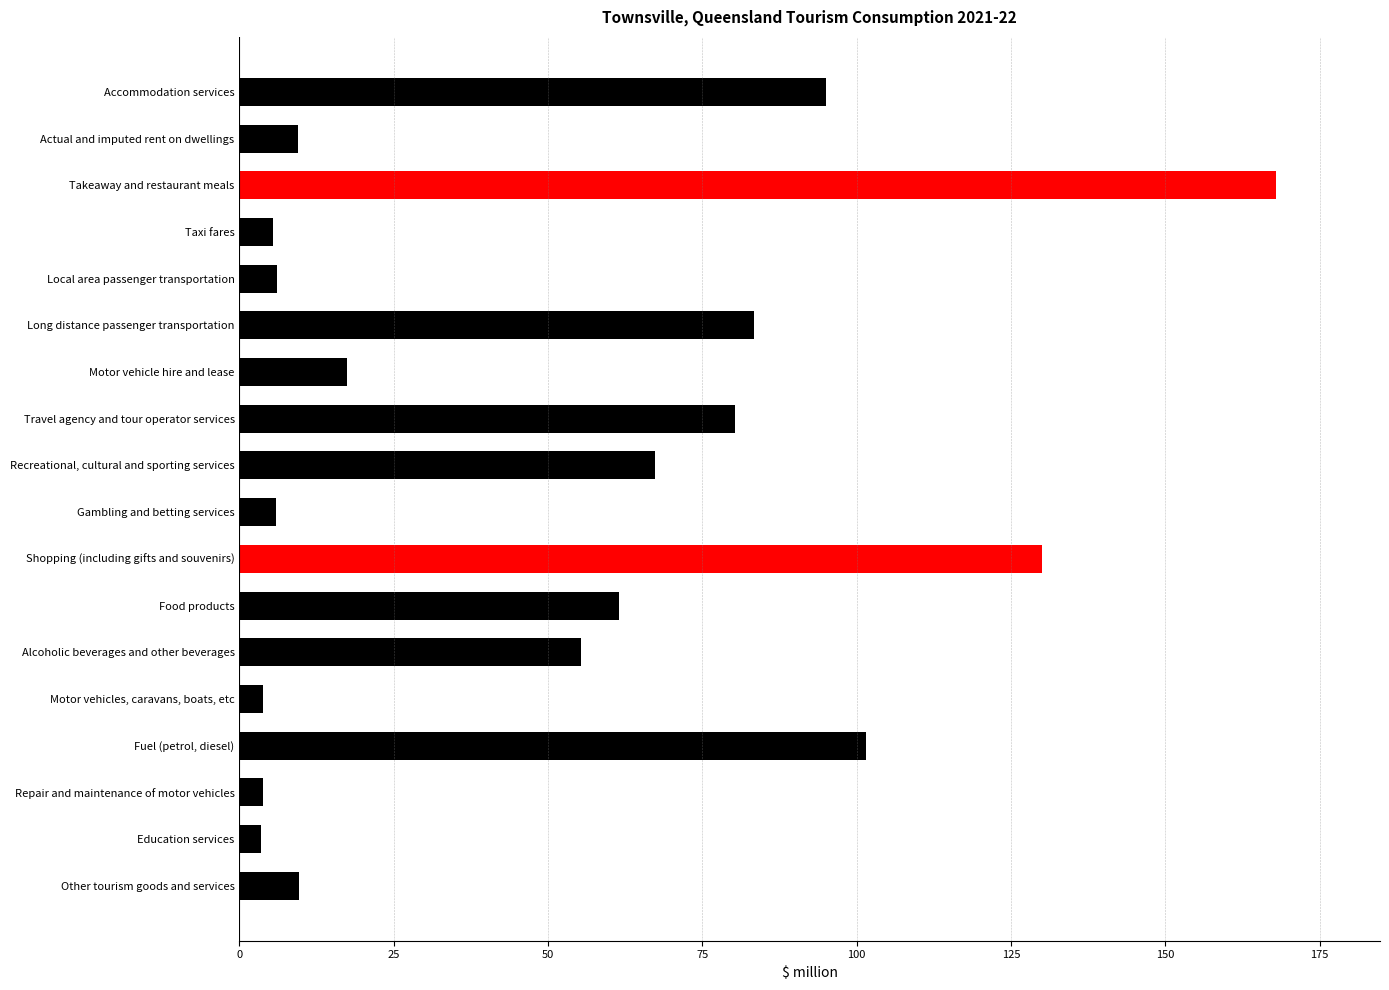

What is the sum of all values?

907.4